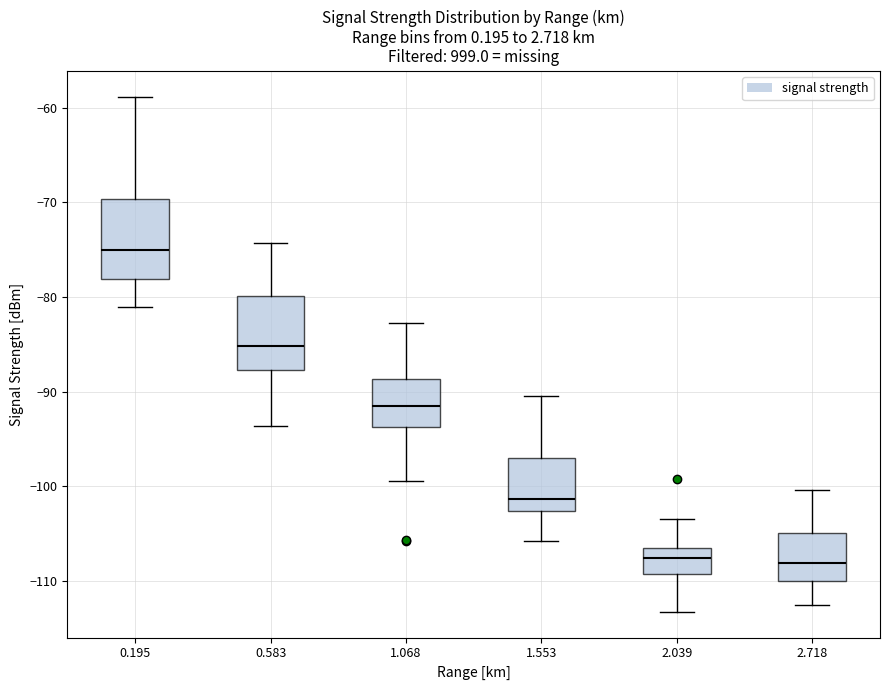

Where does the median line of the box at x = 2.718 sit on the y-axis? The values are not printed on the chart, so give them approximately, as read against the axis.

-108